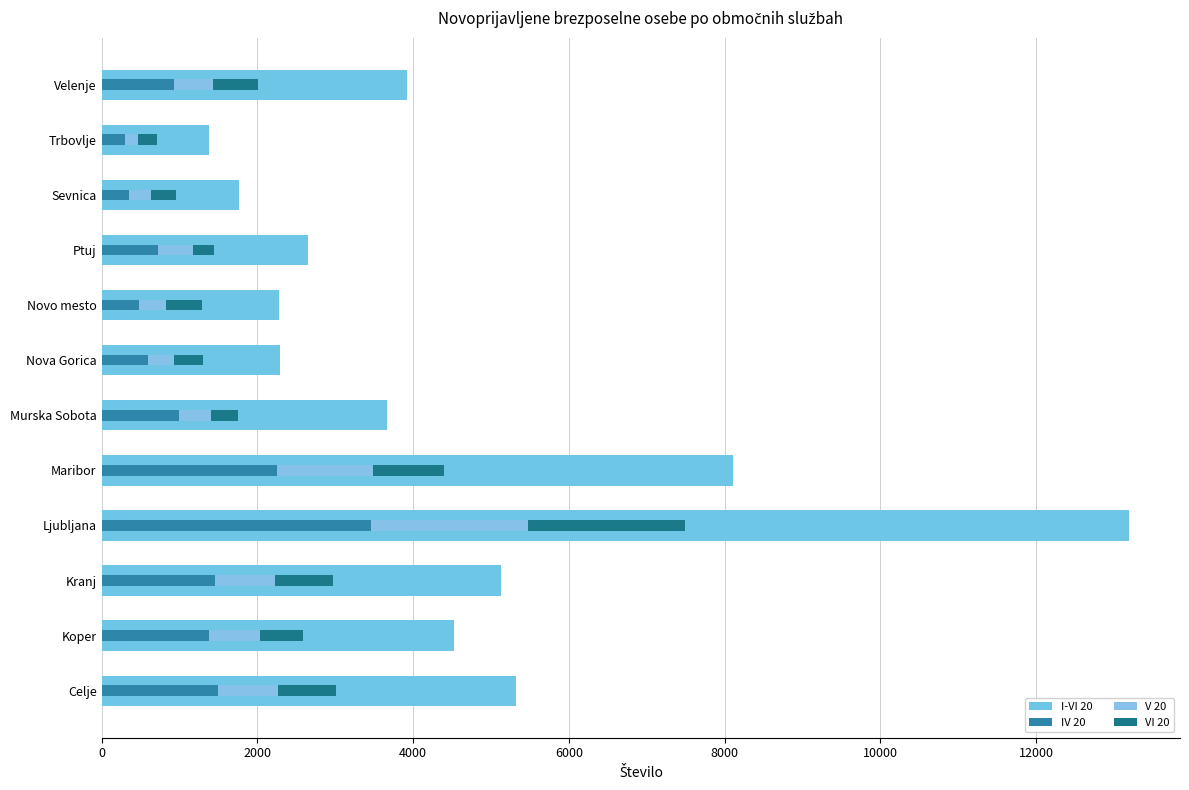

Which series has the largest range (max minus min)?

I-VI 20